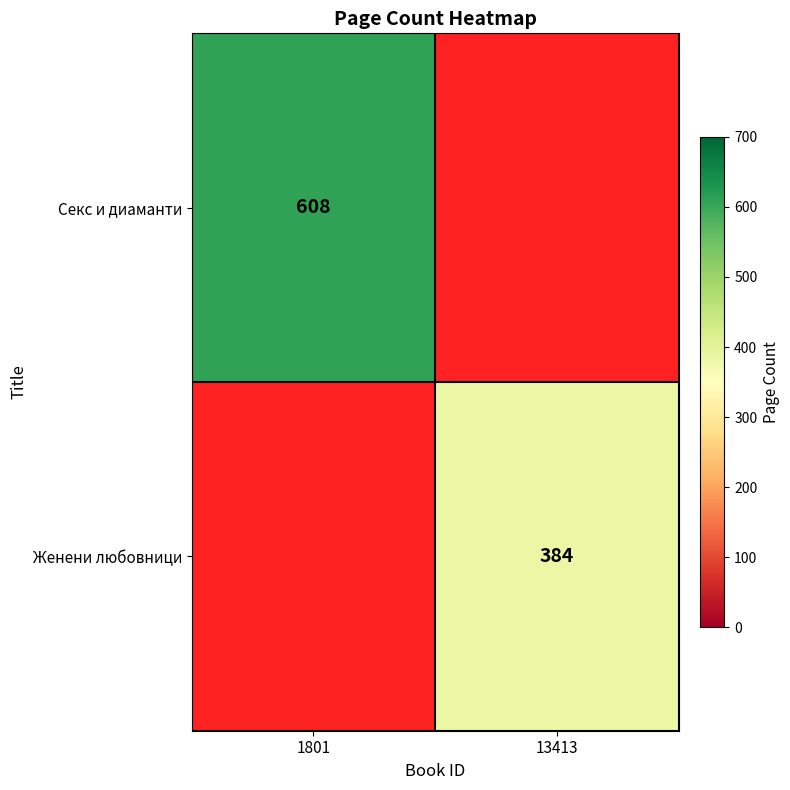

What is the minimum value shown in the chart?

384.0